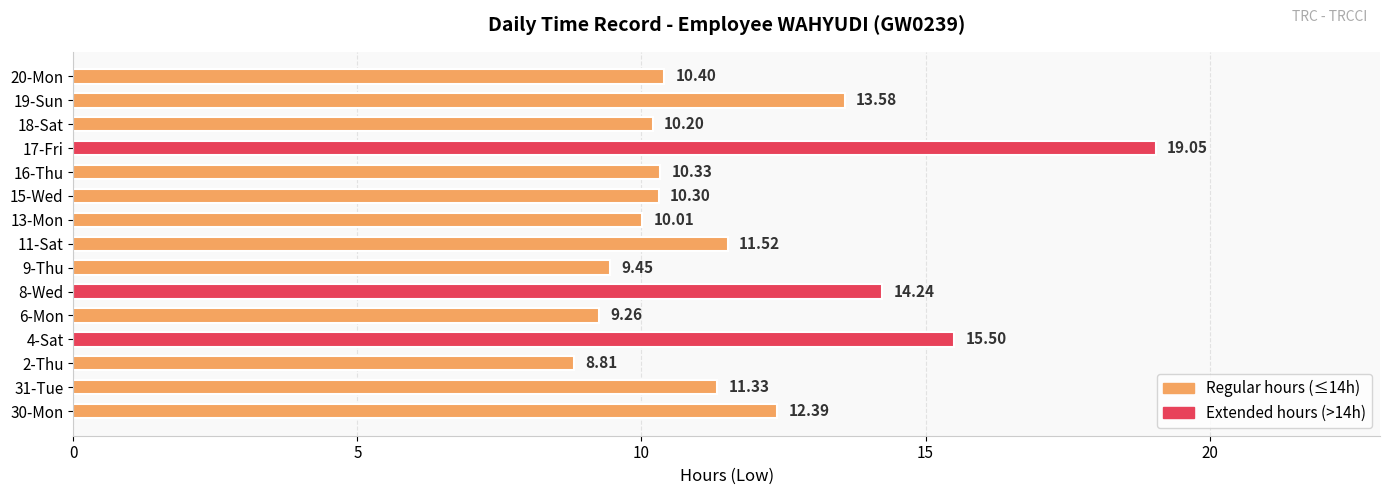

What is the average value?

11.8